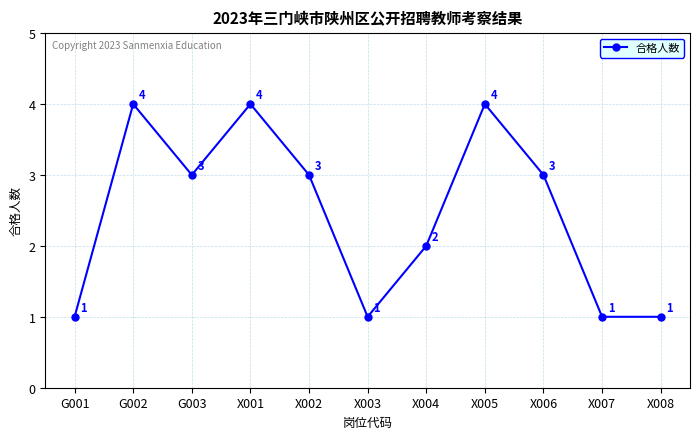

What is the value of the 3rd point from the left?

3